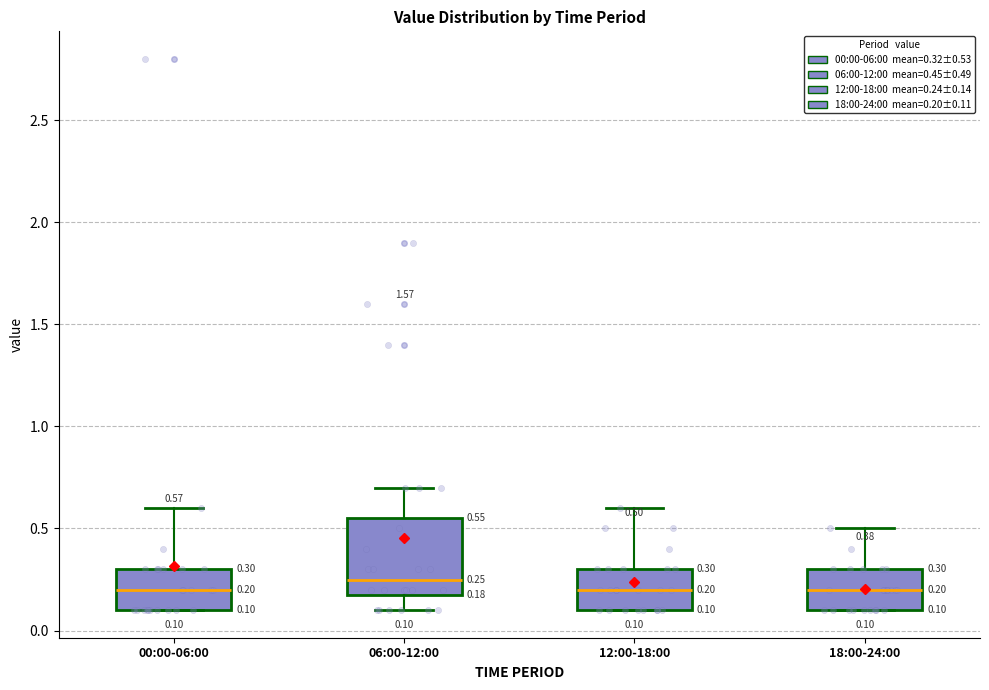

Comparing the boxes themselves (not the whiskers), which one is the tallest?

06:00-12:00